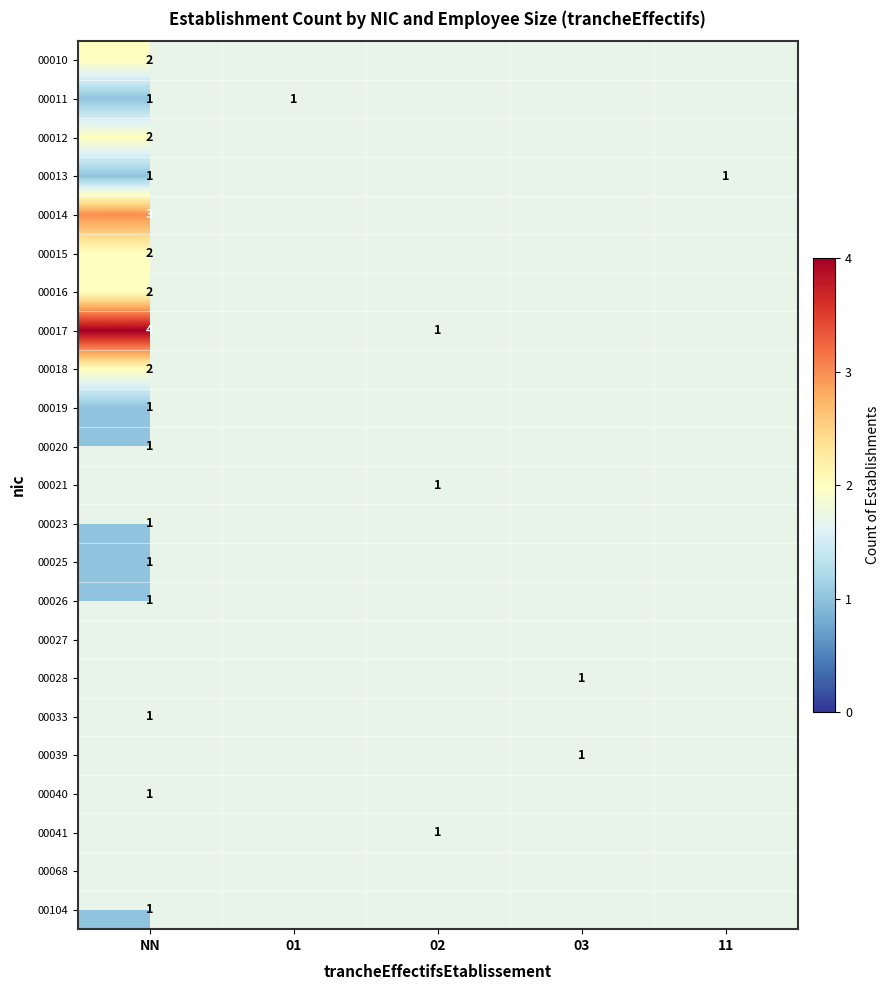

The 00041 series shows 1 at 02. True or false?

True